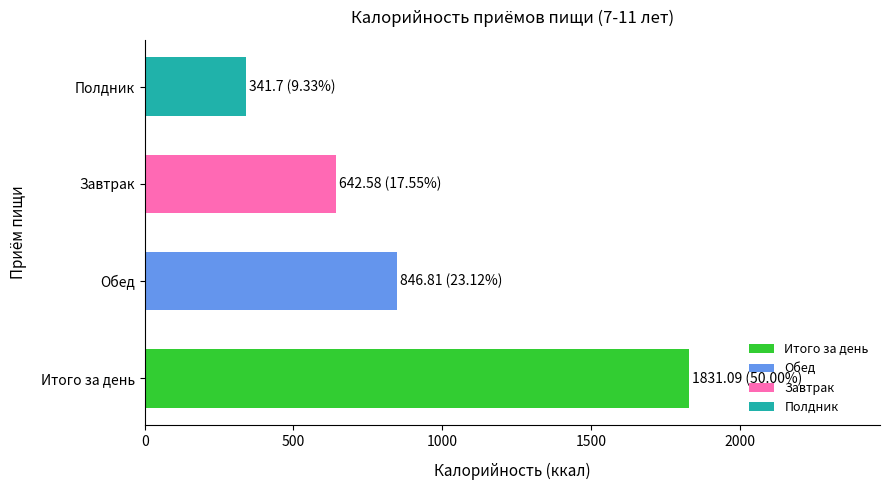

The chart shows a value of 1129.3 at Завтрак. True or false?

False